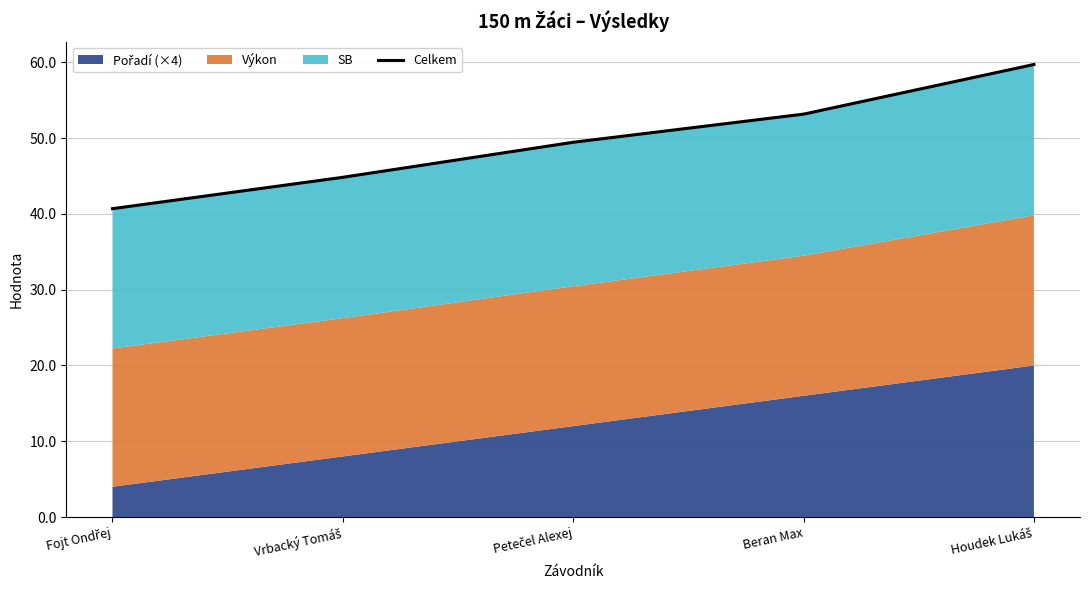

How many lines are shown in the chart?

1